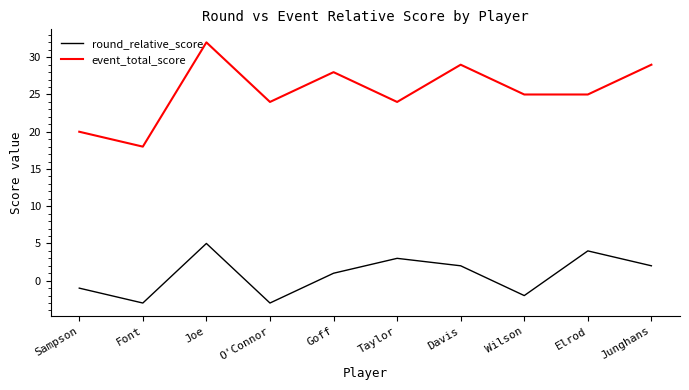

How many lines are shown in the chart?

2